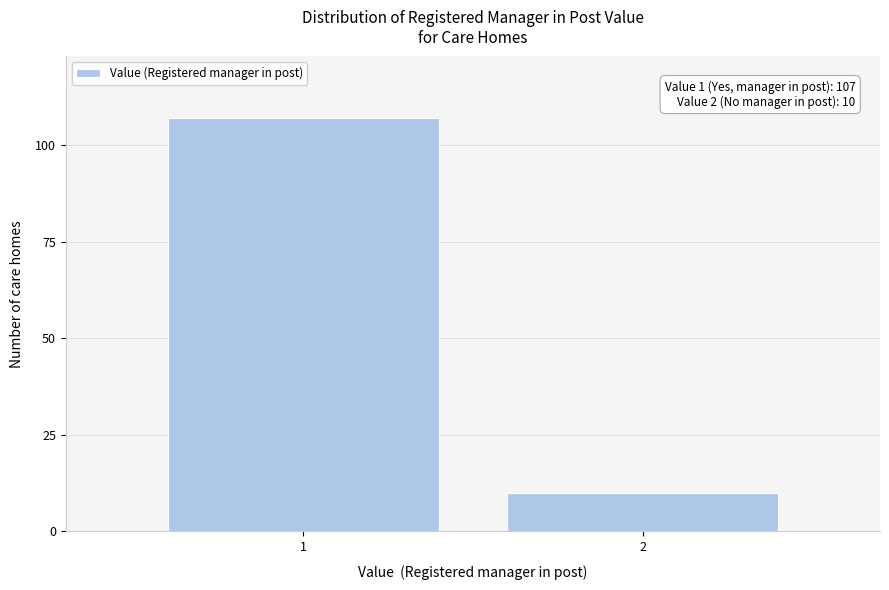

Reading right to left, extract all data points from this chart.

2=10	1=107